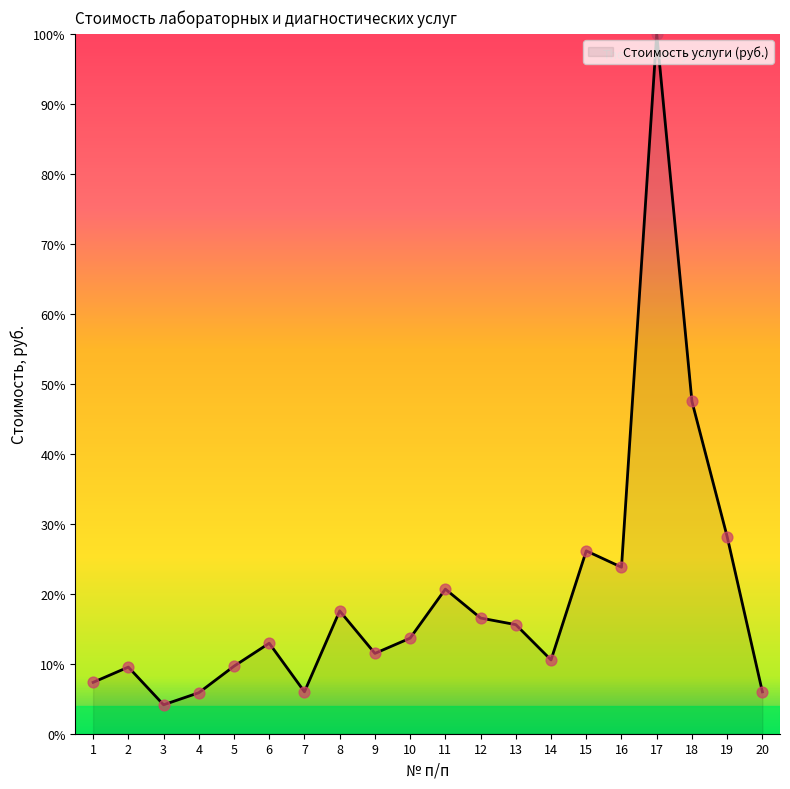

What is the change in value from 11 to 19?

+7.5